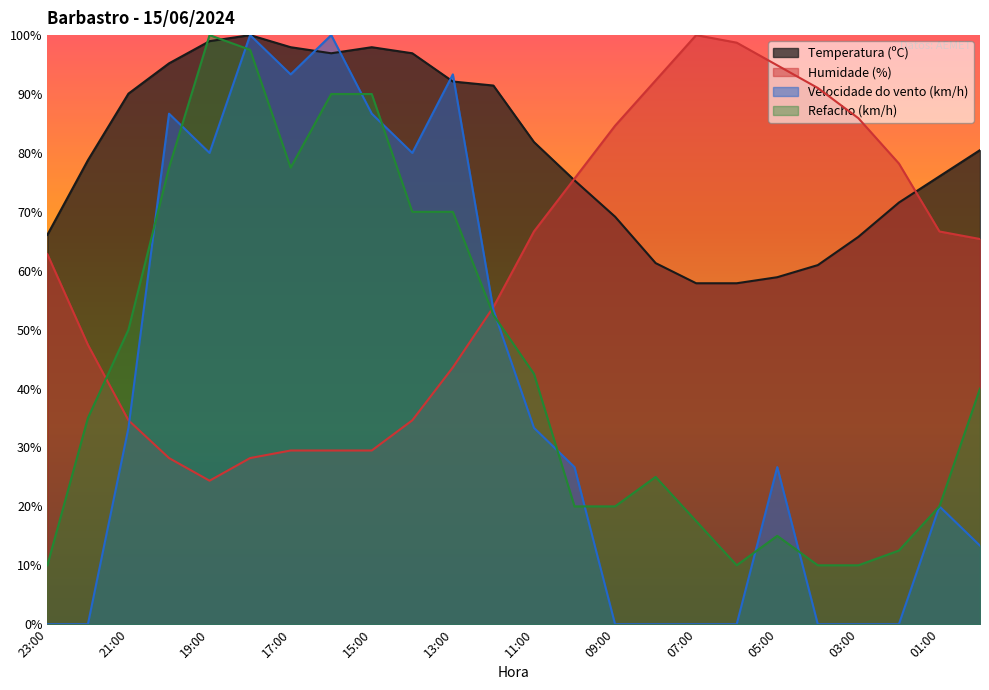

Rank the categories by Humidade (%) value from highest to lowest.

07:00, 06:00, 05:00, 08:00, 04:00, 03:00, 09:00, 02:00, 10:00, 11:00, 01:00, 00:00, 23:00, 12:00, 22:00, 13:00, 21:00, 14:00, 17:00, 16:00, 15:00, 20:00, 18:00, 19:00